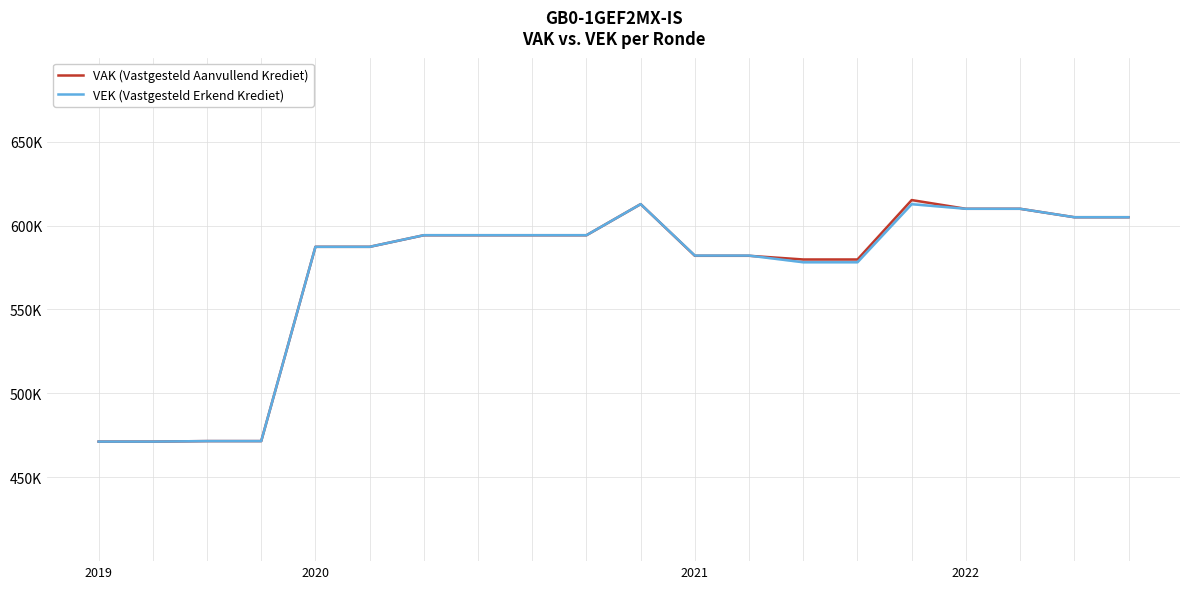

Where is VEK (Vastgesteld Erkend Krediet) nearest to the value 541984?

13